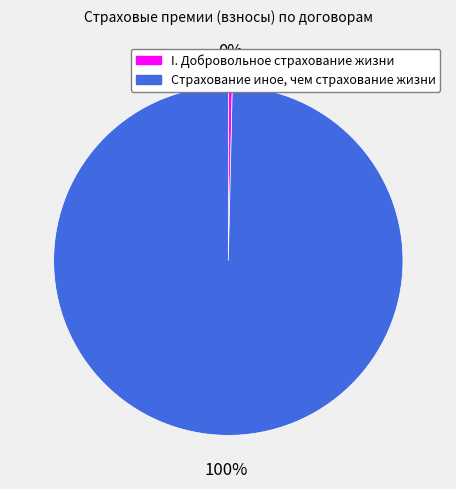

Is it true that Страхование иное, чем страхование жизни is 100% of the pie?

True